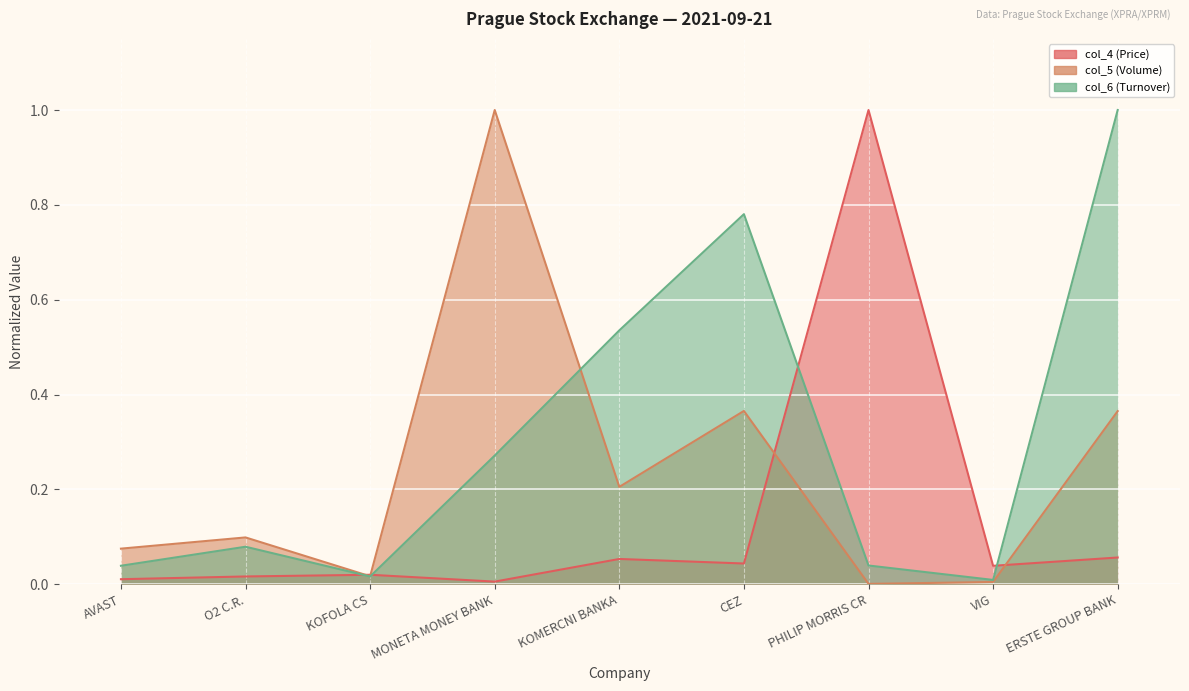

How many times do col_4 (Price) and col_6 (Turnover) cross each other?

4